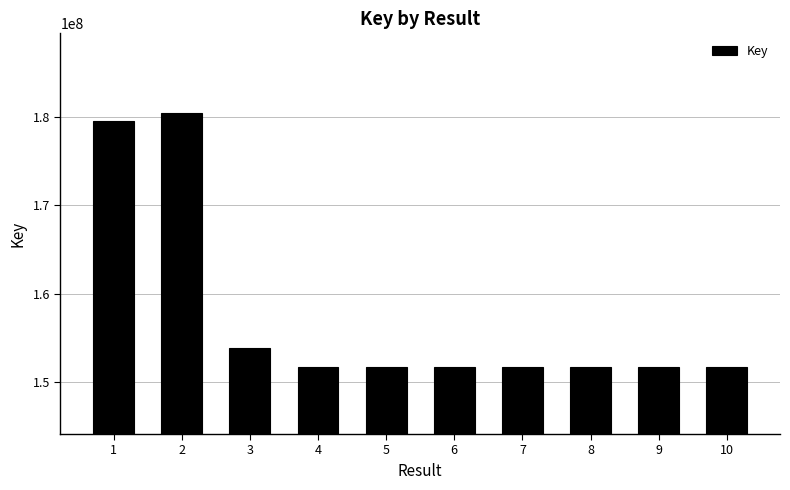

How many distinct data groups are displayed?

1